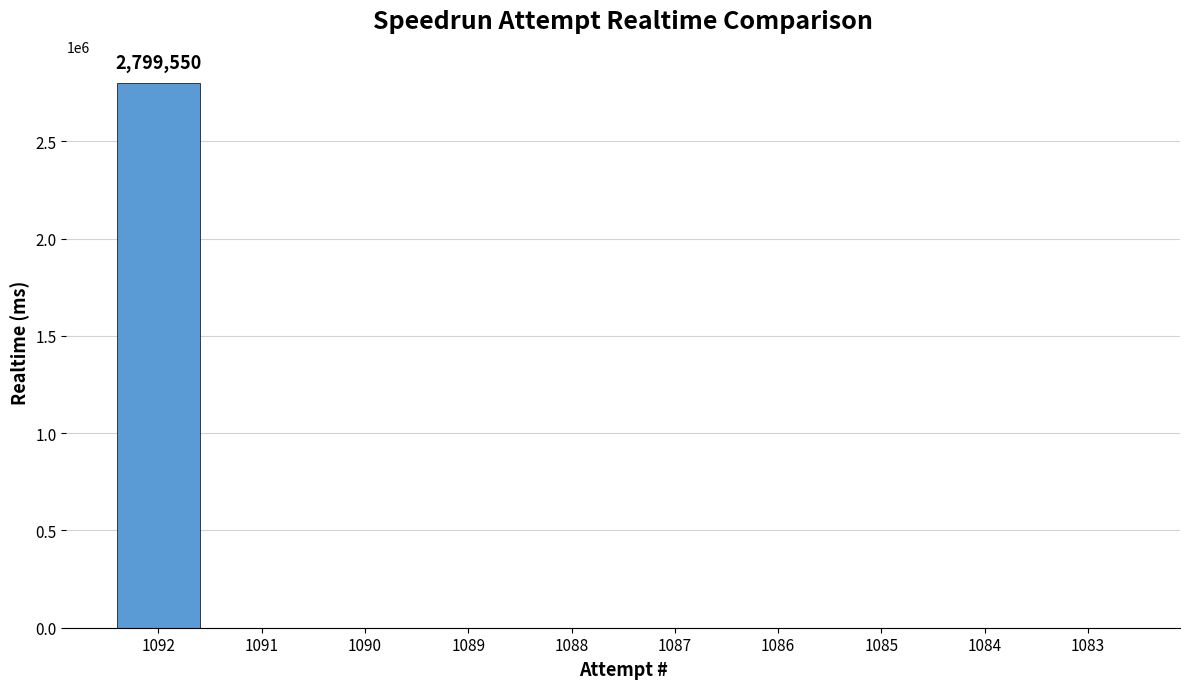

Are the bars horizontal?

No